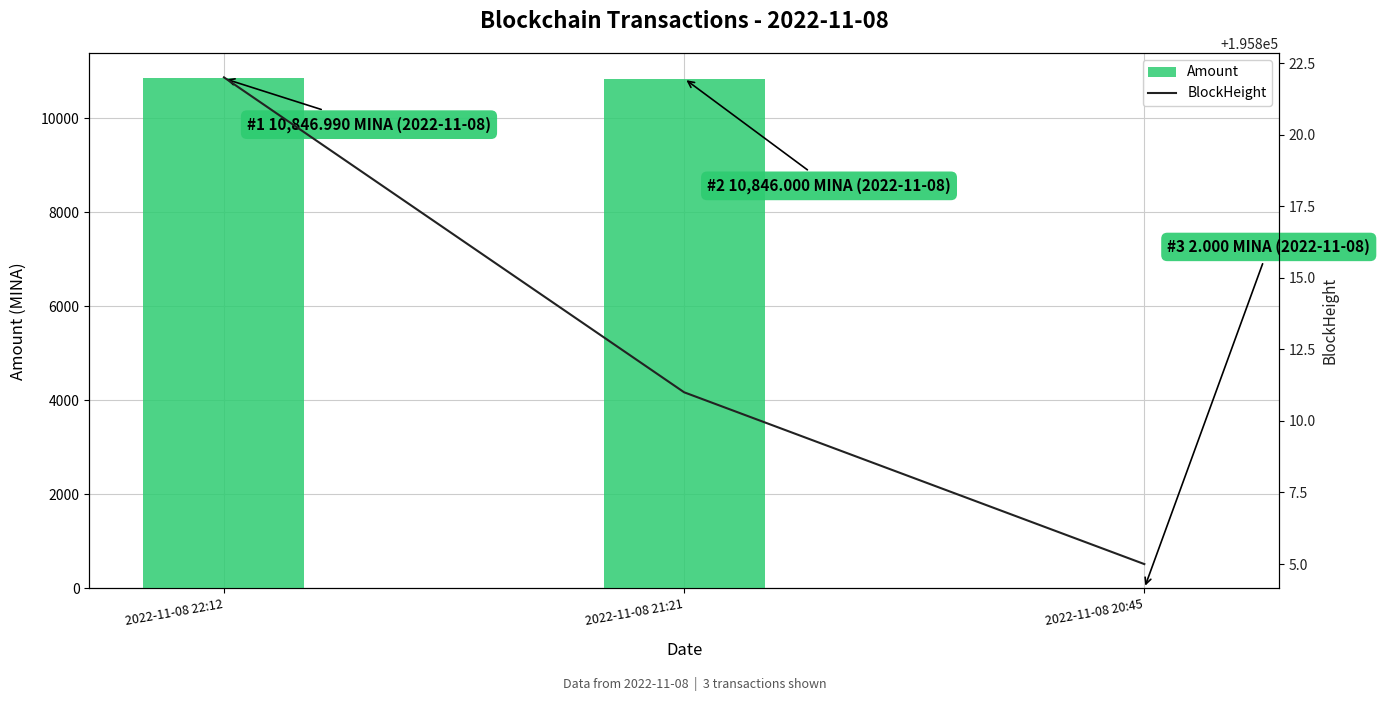

What is the sum of the BlockHeight values at 2022-11-08 20:45 and 2022-11-08 22:12?

391627.0